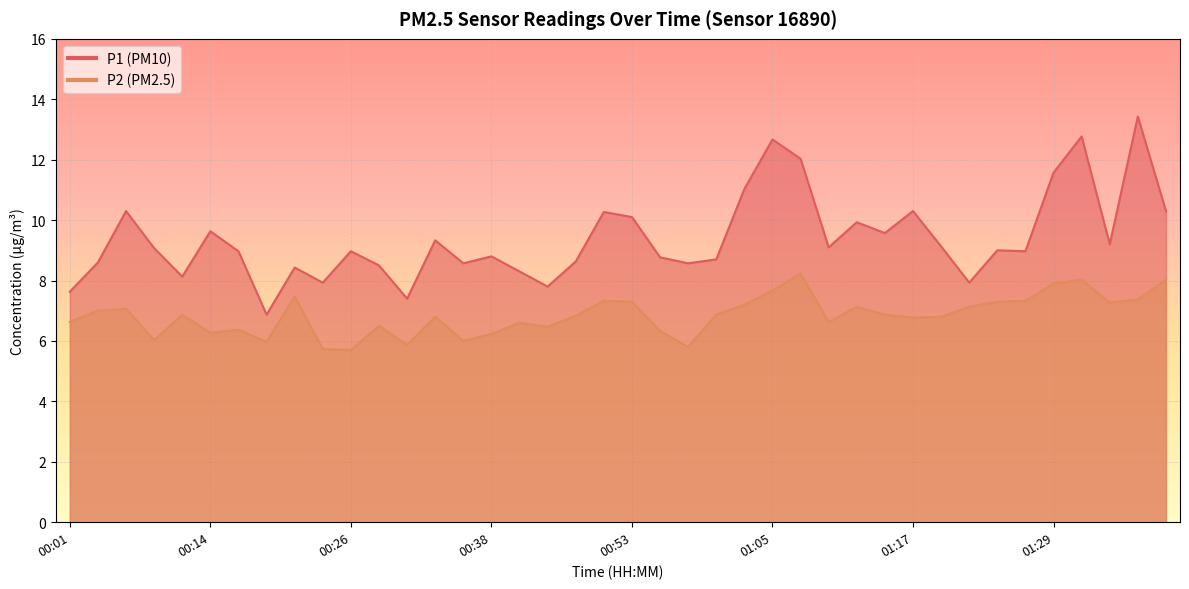

The value of P1 at 00:31 is 7.4. True or false?

True